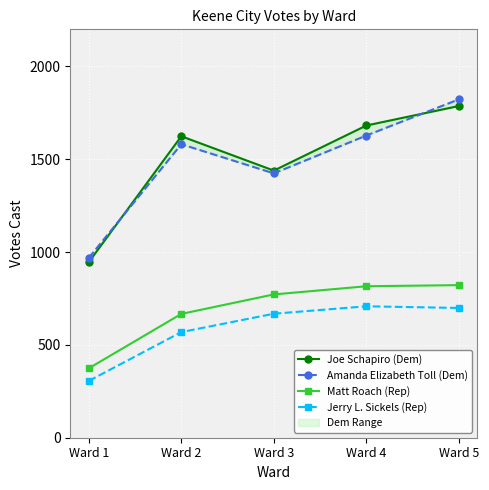

Which series changed the most between Ward 3 and Ward 4?

Joe Schapiro (Dem)